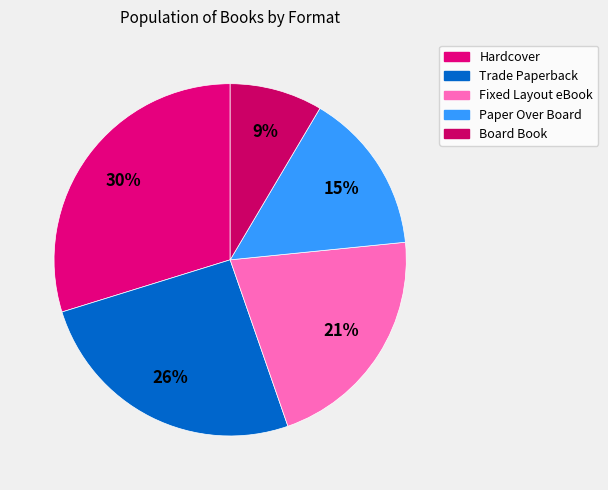

Which category has the biggest portion of the pie?

Hardcover